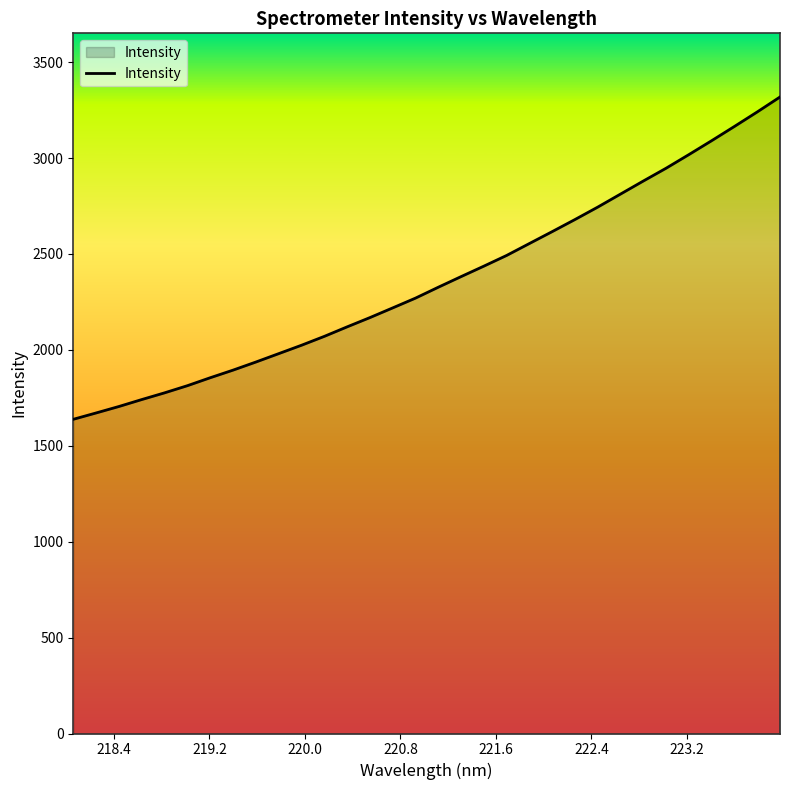

What is the minimum value shown in the chart?

1638.1